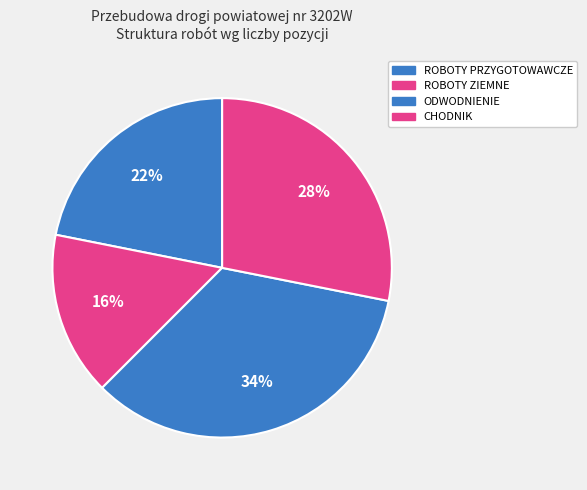

Count the number of slices in the pie.

4